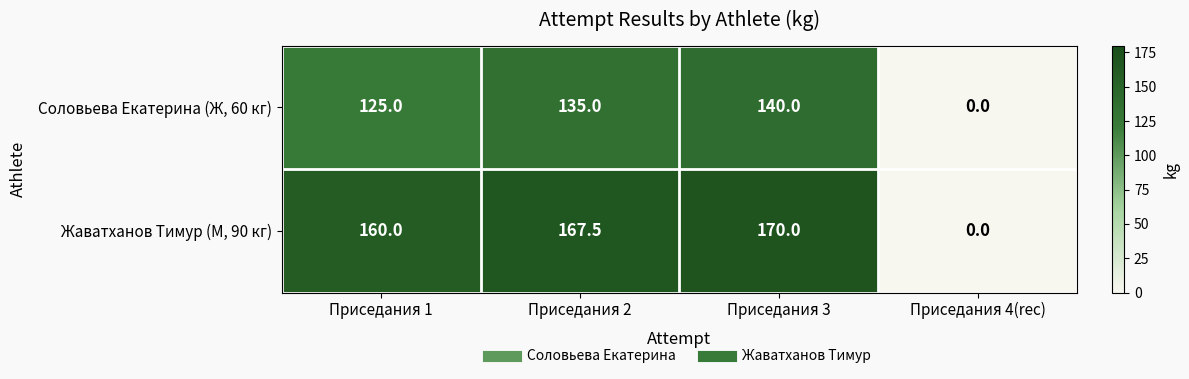

True or false: Соловьева Екатерина (Ж, 60 кг) has a value of 165.5 at Приседания 1.

False